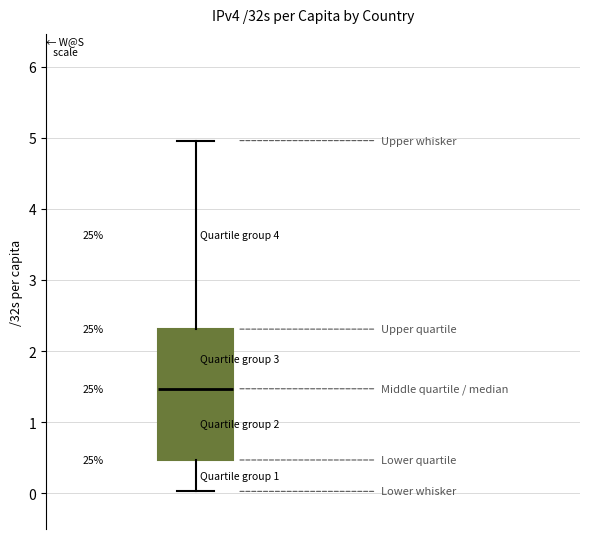

Transcribe this box plot: give where the median line is, the range the box spans, and where the two whiskers end, as read against the y-axis. The values are not printed on the chart, so give them approximately, as read against the axis.

median 1.5, box 0.5 to 2.3, whiskers 0.0 to 5.0